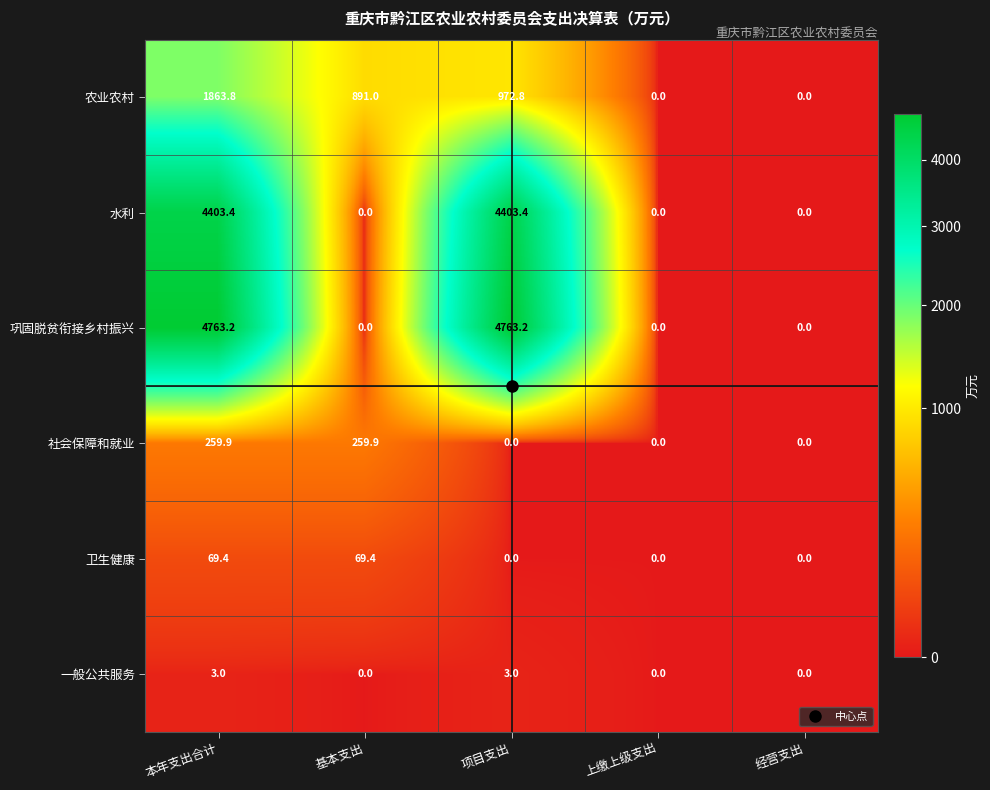

Rank the series by their maximum value, from highest to lowest.

巩固脱贫衔接乡村振兴, 水利, 农业农村, 社会保障和就业, 卫生健康, 一般公共服务